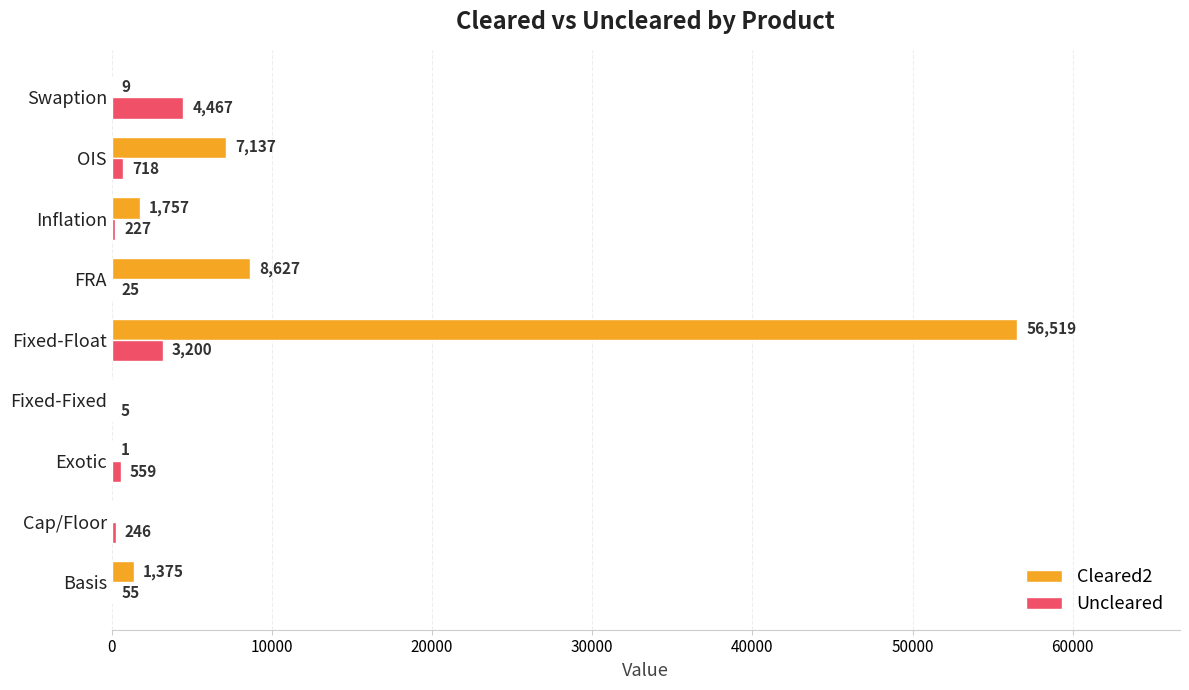

What is the total value across all series at Exotic?

560